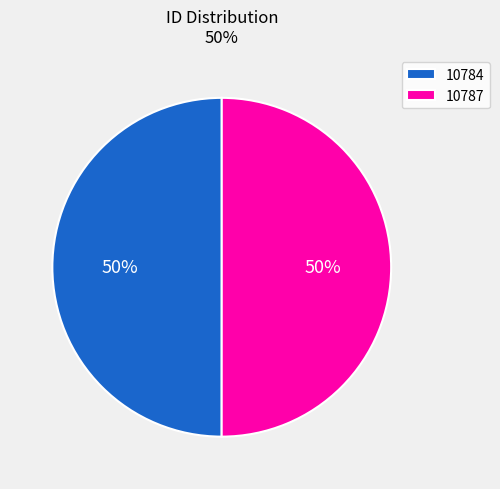

Approximately how many times larger is the value at 10787 compared to 10784?

1.0